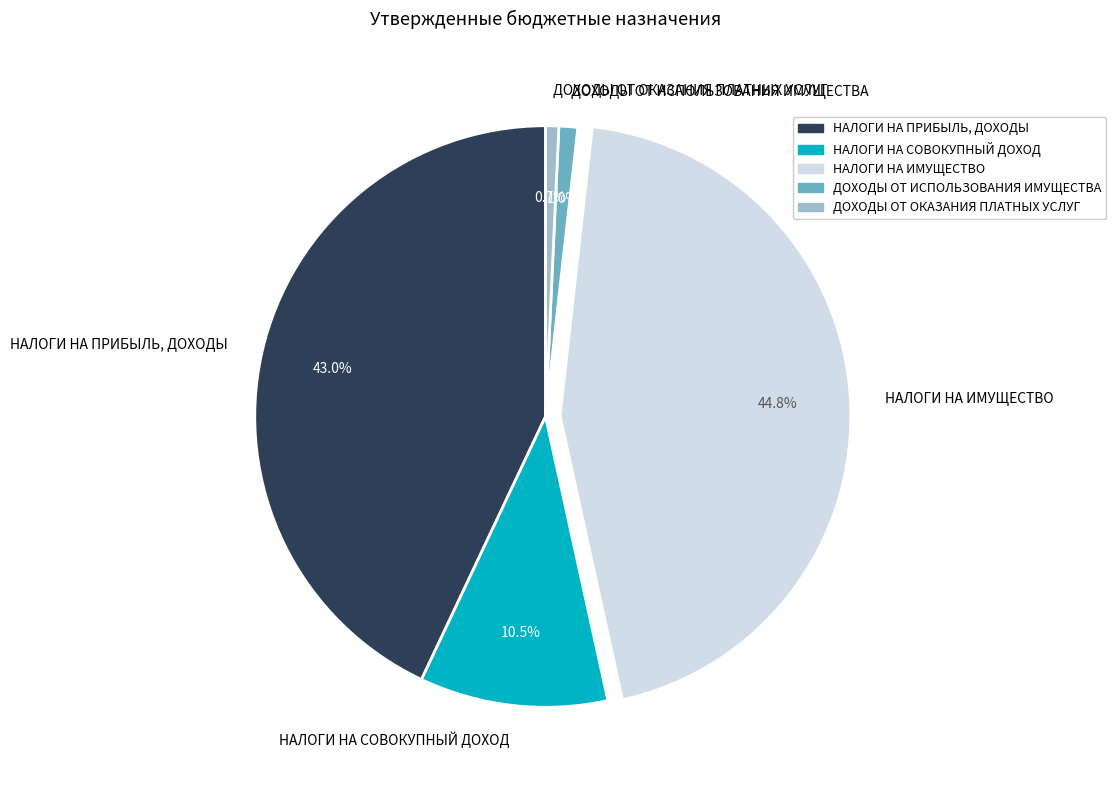

To the nearest percent, what is the average slice percentage?

20%